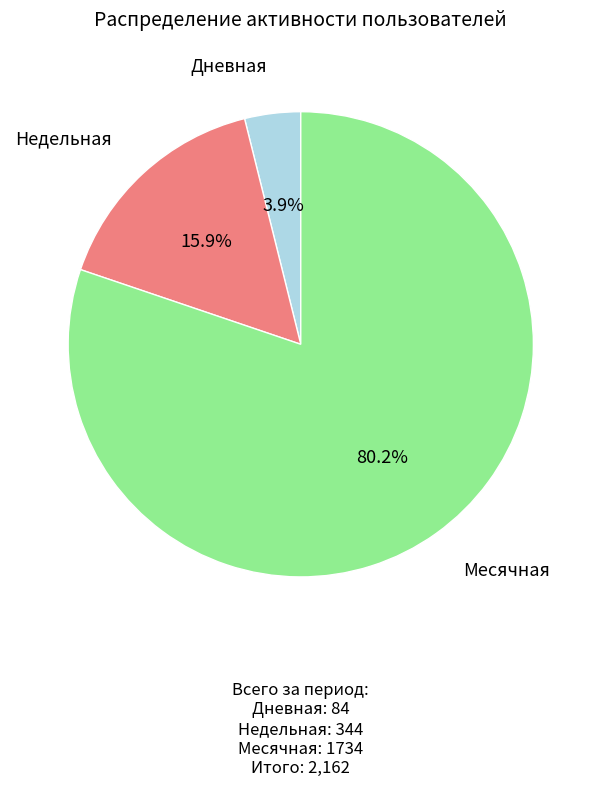

Is there a majority slice in this chart?

Yes